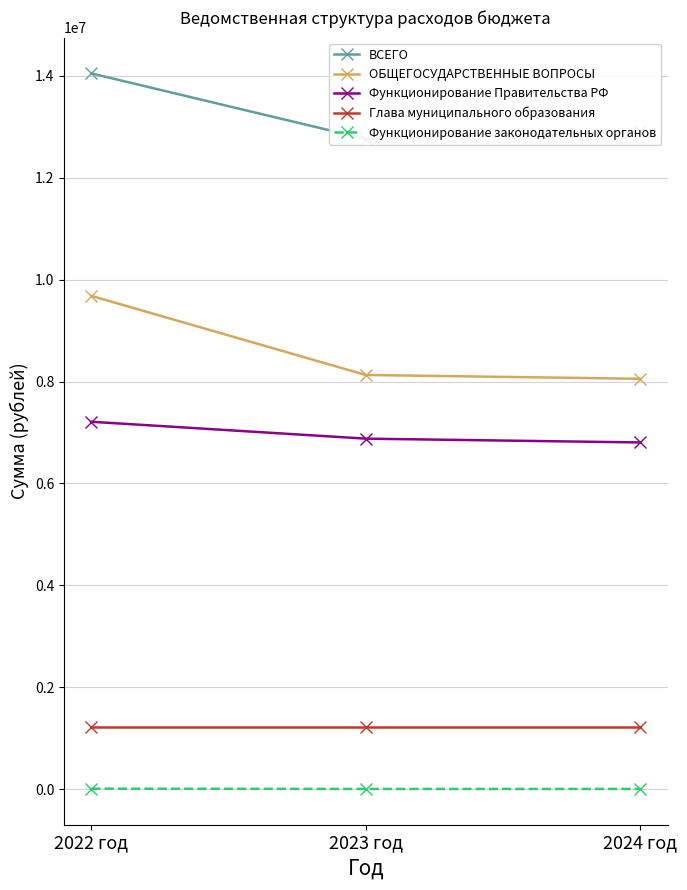

What position from the left is 2024 год?

3